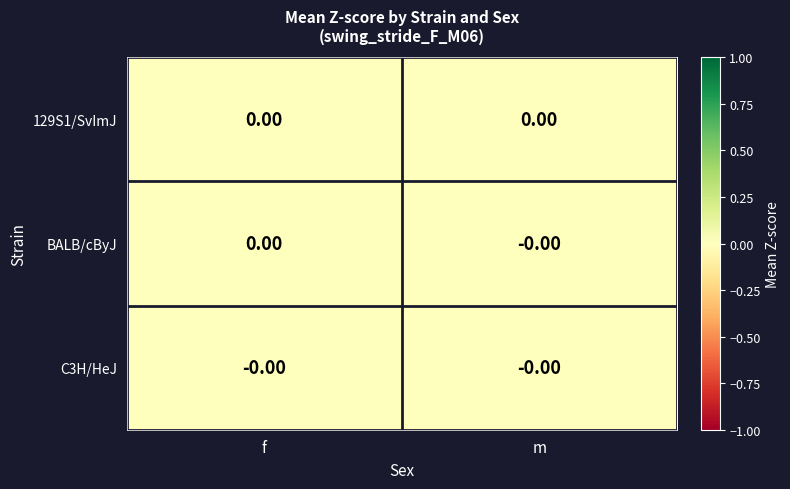

At f, list the series in order from smallest to largest.

C3H/HeJ, BALB/cByJ, 129S1/SvImJ